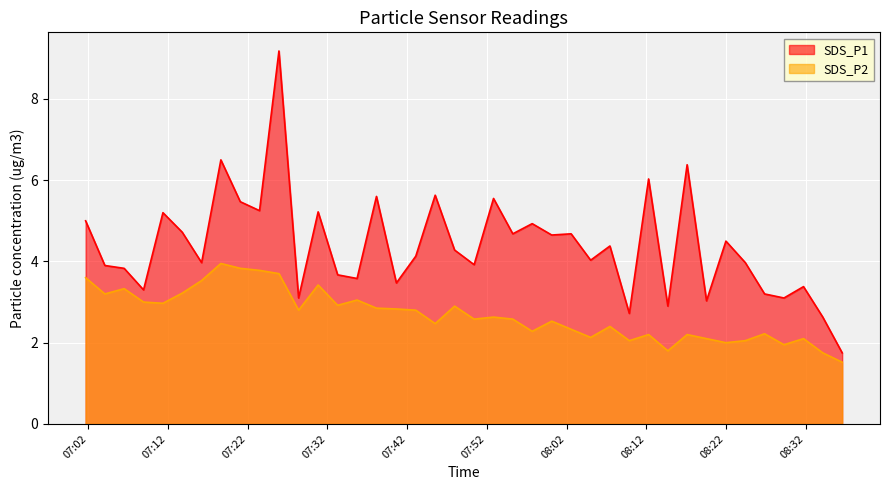

What is the average value of the SDS_P2 series?

2.7